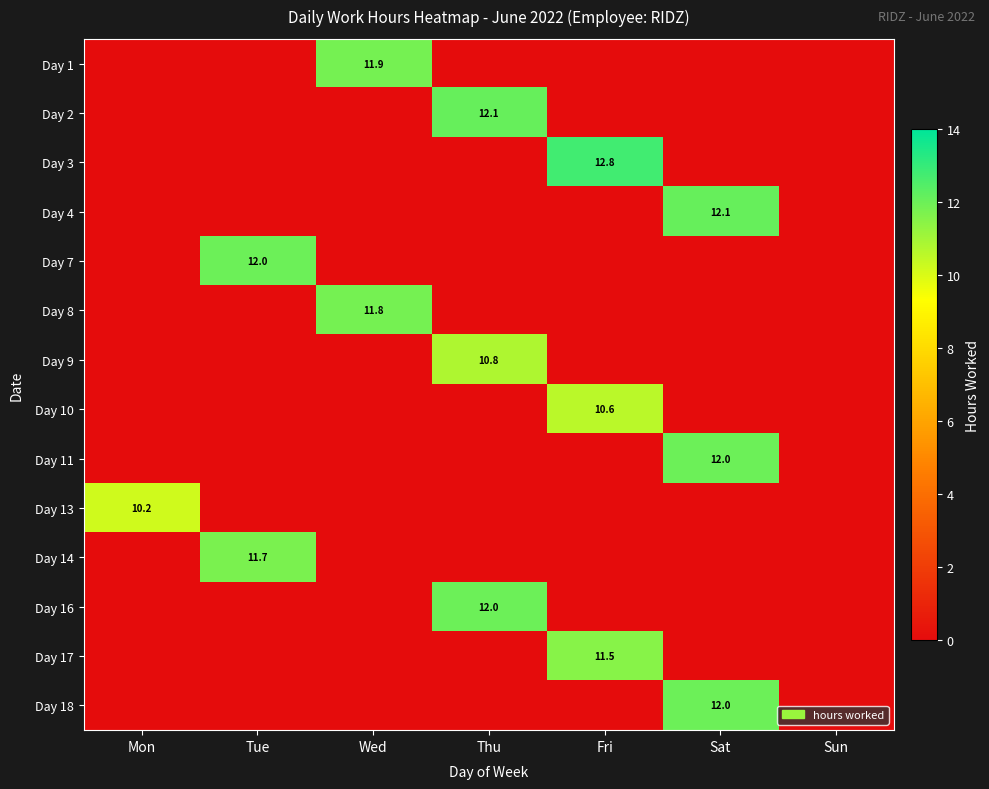

What is the difference between the Day 13 values at Mon and Fri?

10.2